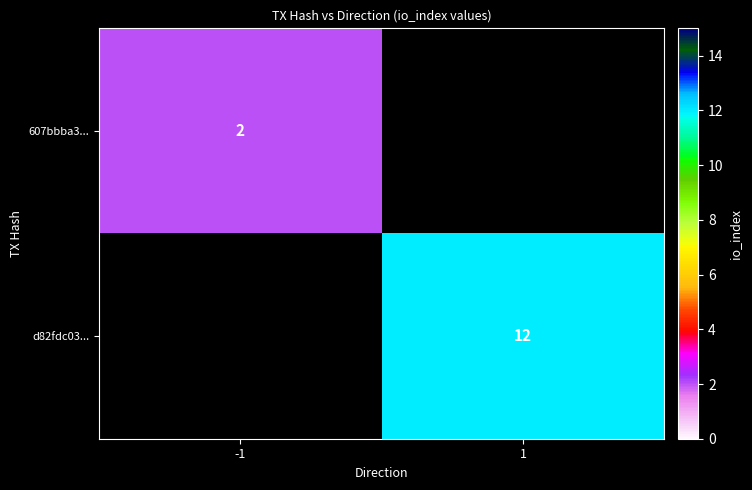

True or false: 607bbba3... has a value of 3 at -1.

False